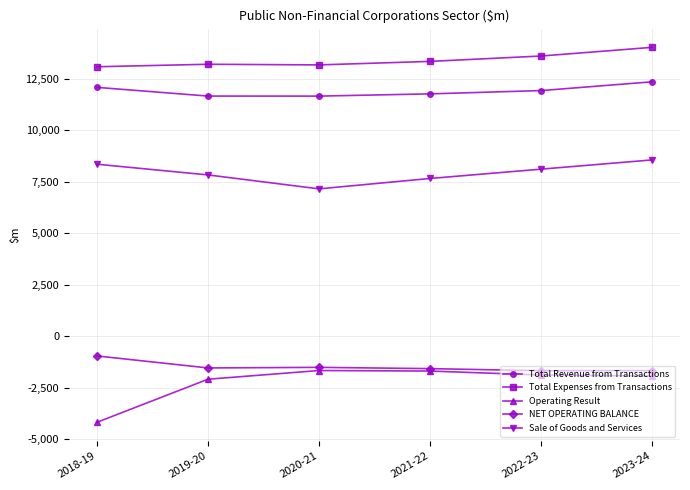

The Total Expenses from Transactions series shows 4523 at 2018-19. True or false?

False